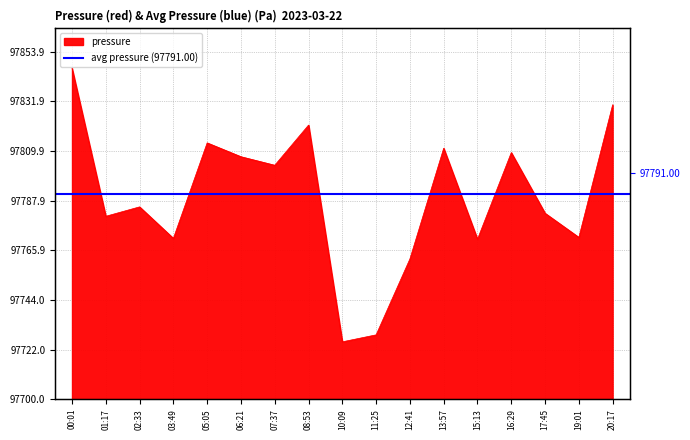

Is it true that the value at 13:57 is 111.1?

True